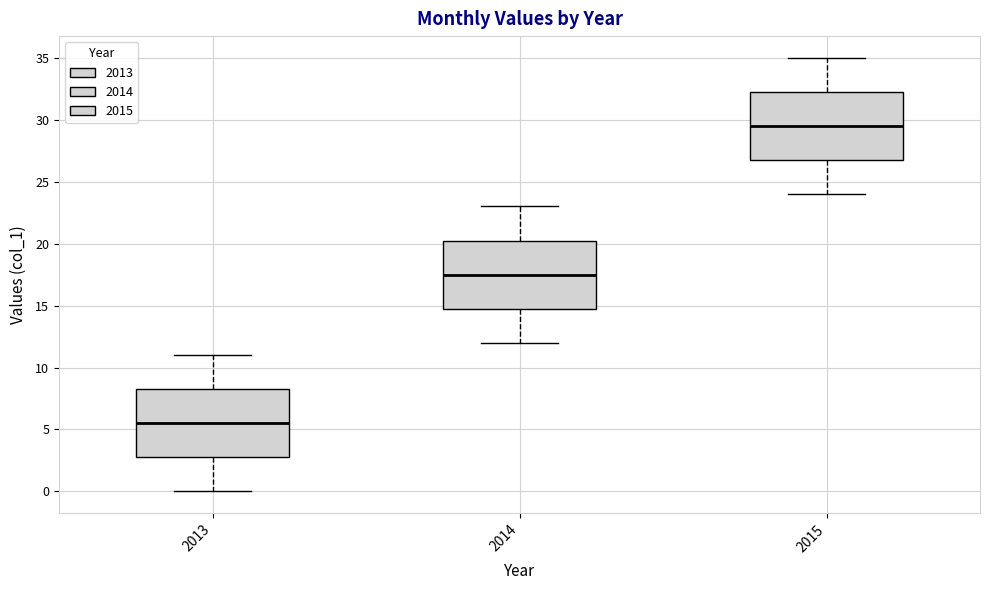

Where does the upper whisker of the box at x = 2015 end on the y-axis? The values are not printed on the chart, so give them approximately, as read against the axis.

35.0